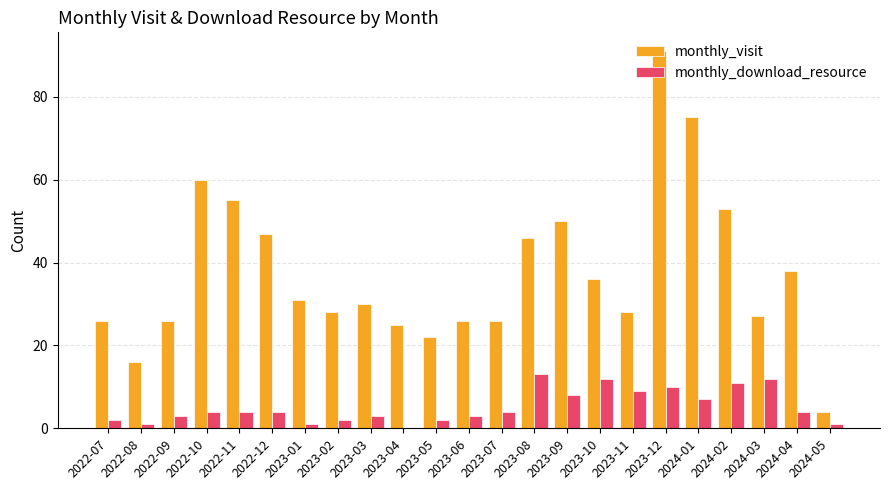

How many groups of bars are there?

23